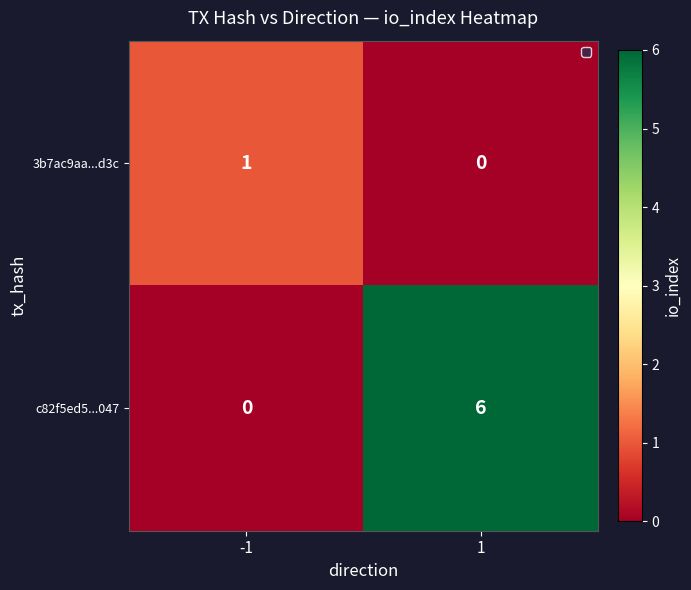

List the series in order of their peak value, lowest first.

3b7ac9aa...d3c, c82f5ed5...047